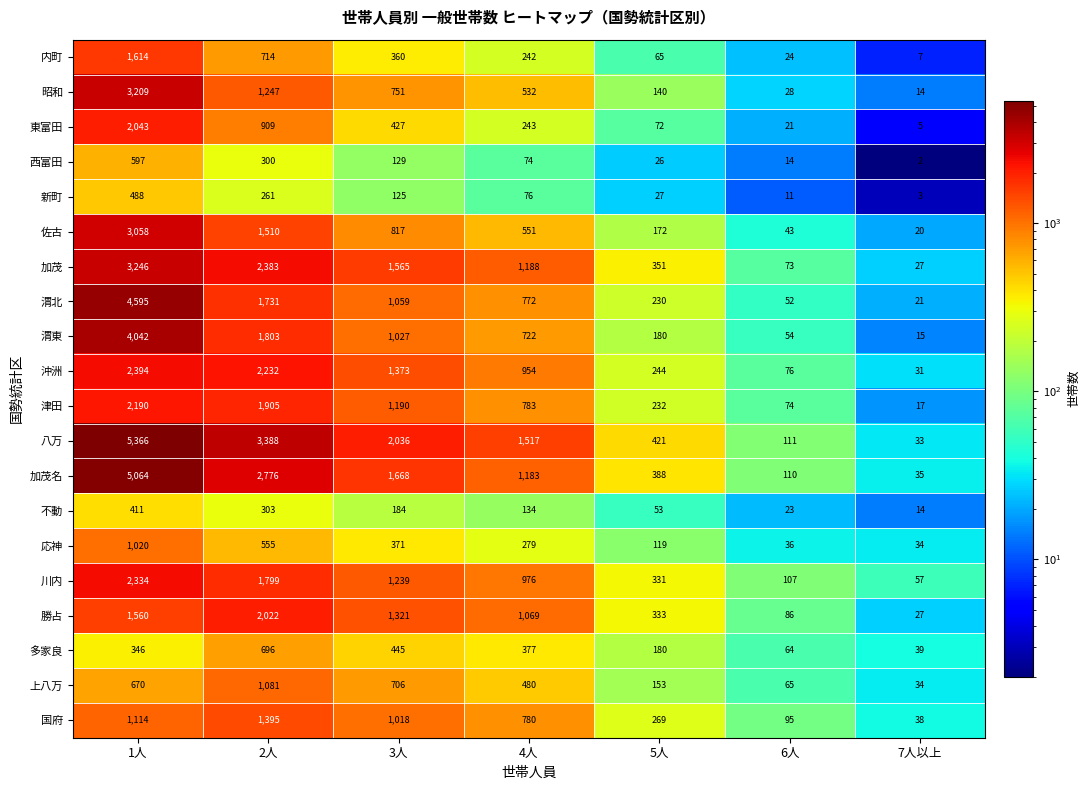

Rank the categories by 加茂名 value from highest to lowest.

1人, 2人, 3人, 4人, 5人, 6人, 7人以上